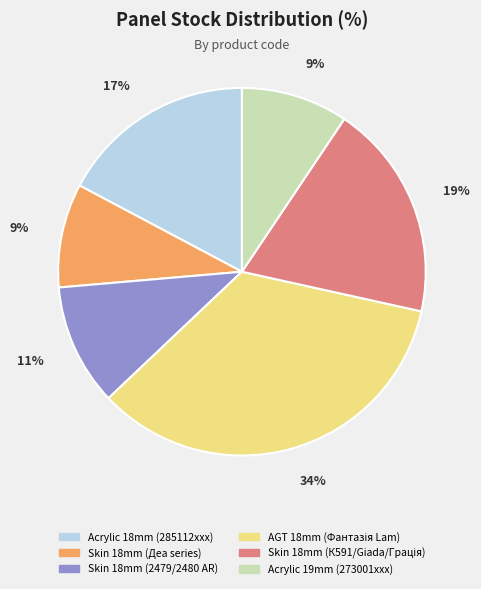

To the nearest percent, what is the difference between the Acrylic 18mm (285112xxx) and Acrylic 19mm (273001xxx) slice percentages?

8%